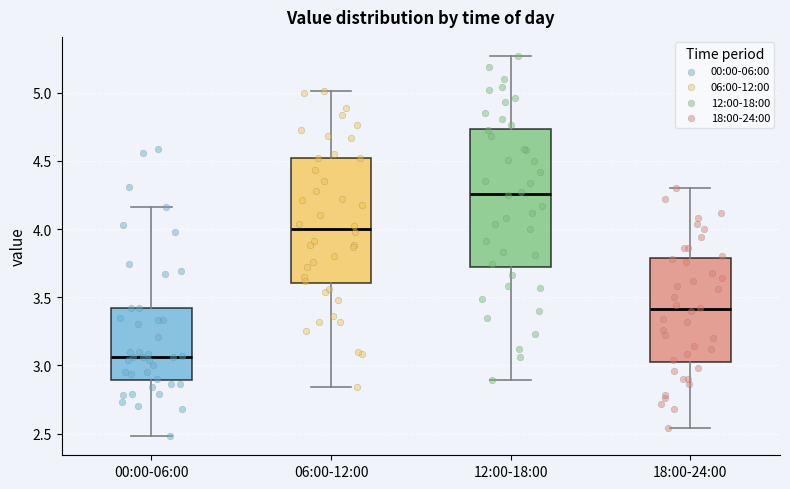

Reading left to right, read every box against the y-axis: the position of its median line, the range the box covers, and the ends of its whiskers. The values are not printed on the chart, so give them approximately, as read against the axis.

00:00-06:00: median 3.05, box 2.90 to 3.40, whiskers 2.50 to 4.15
06:00-12:00: median 4.00, box 3.60 to 4.50, whiskers 2.85 to 5.00
12:00-18:00: median 4.25, box 3.70 to 4.75, whiskers 2.90 to 5.25
18:00-24:00: median 3.40, box 3.05 to 3.80, whiskers 2.55 to 4.30